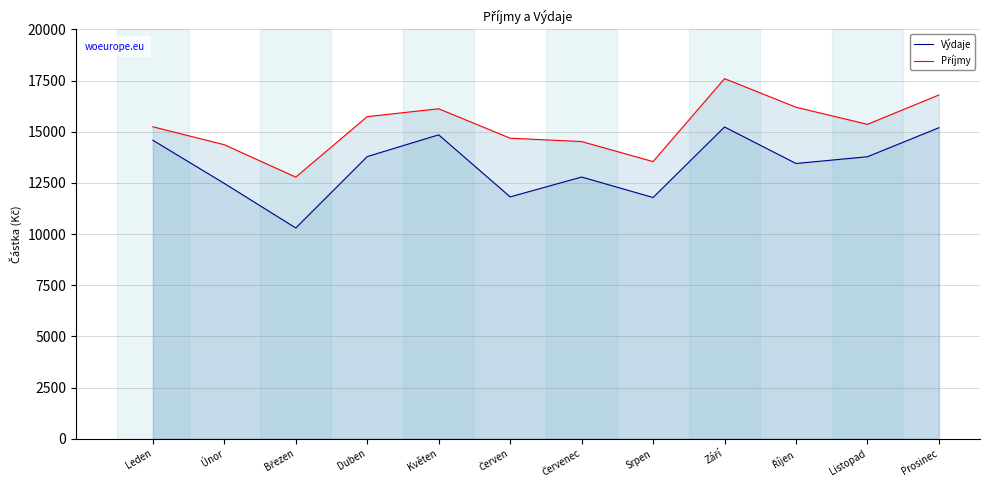

What position from the left is Listopad?

11